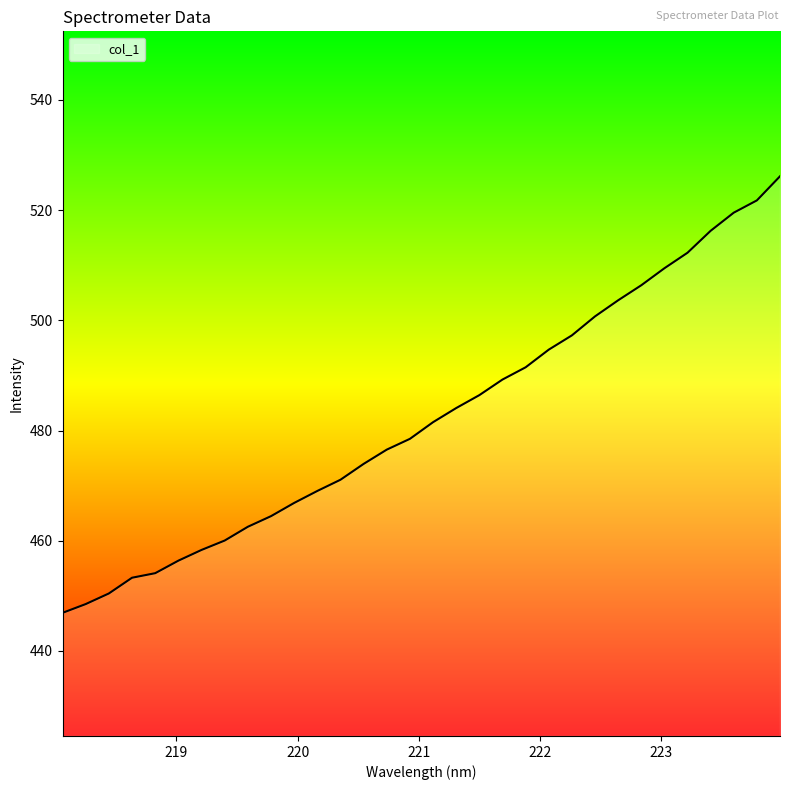

What is the difference between the maximum and minimum values?

79.2